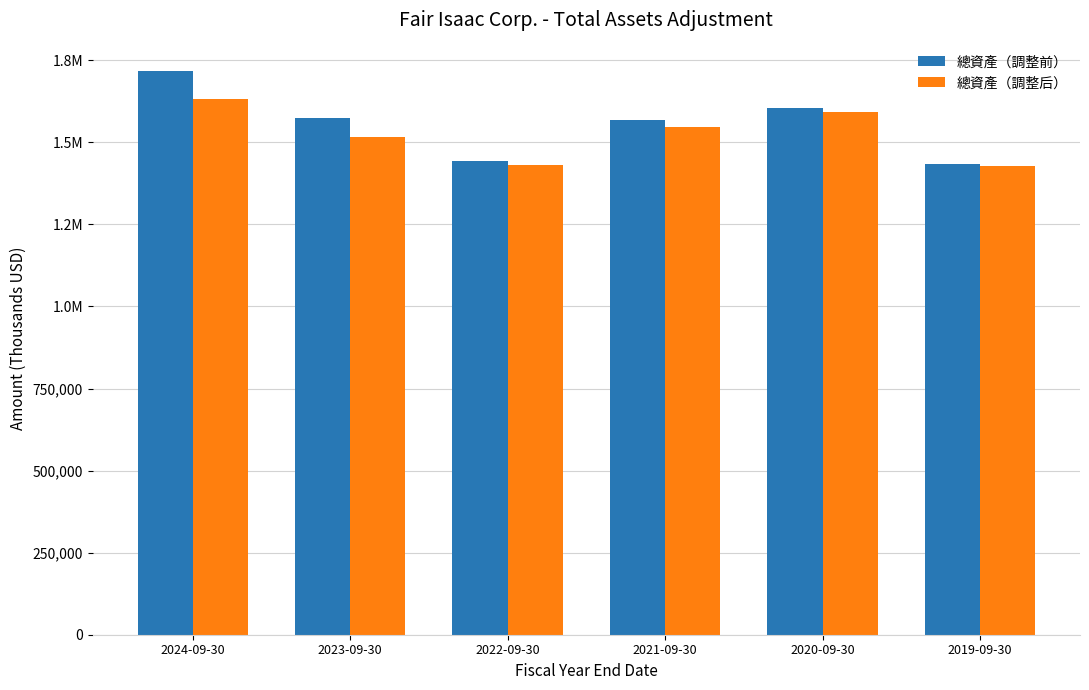

What is the difference between the maximum and minimum values in the 總資產（調整前） series?

284436